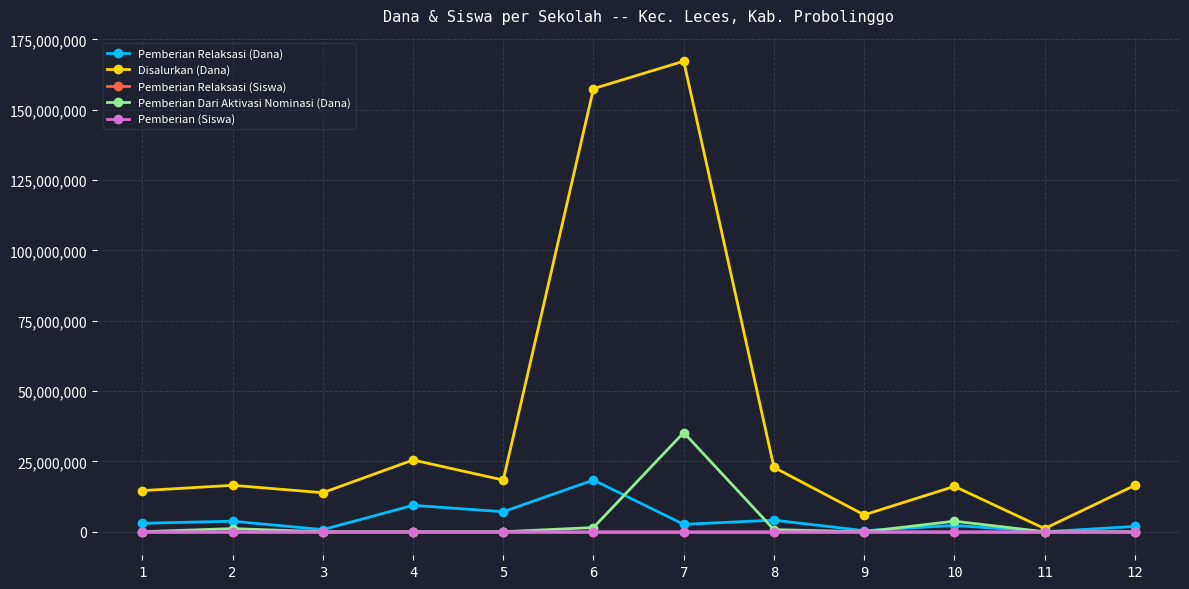

True or false: Pemberian Relaksasi (Dana) has more than 2 points higher than both neighbors.

True